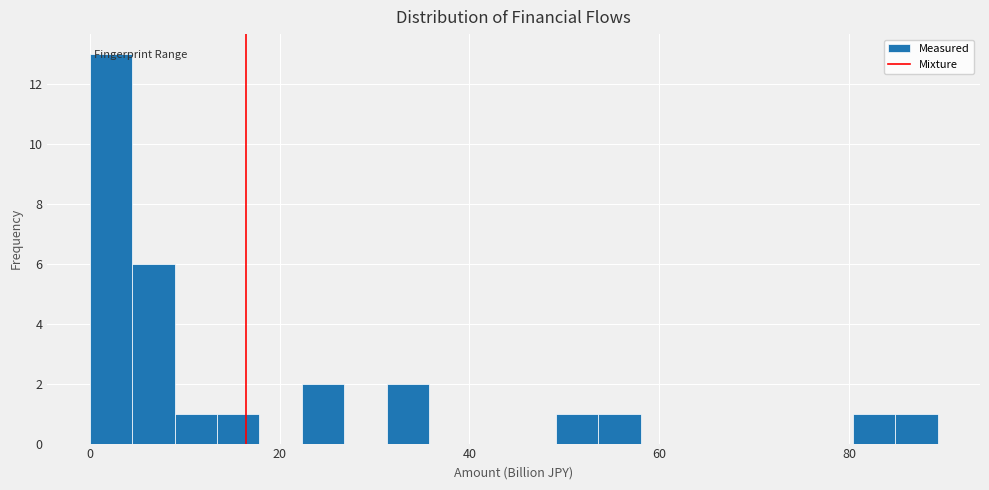

Around what value on the x-axis is the tallest bar? Give the approximate position of its centre, as read against the axis.

2